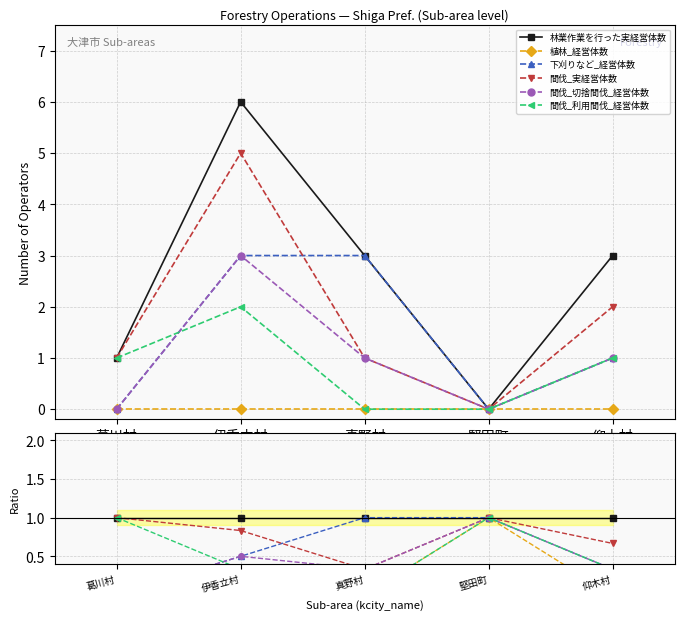

What are all the series names shown in the legend?

林業作業を行った実経営体数, 植林_経営体数, 下刈りなど_経営体数, 間伐_実経営体数, 間伐_切捨間伐_経営体数, 間伐_利用間伐_経営体数